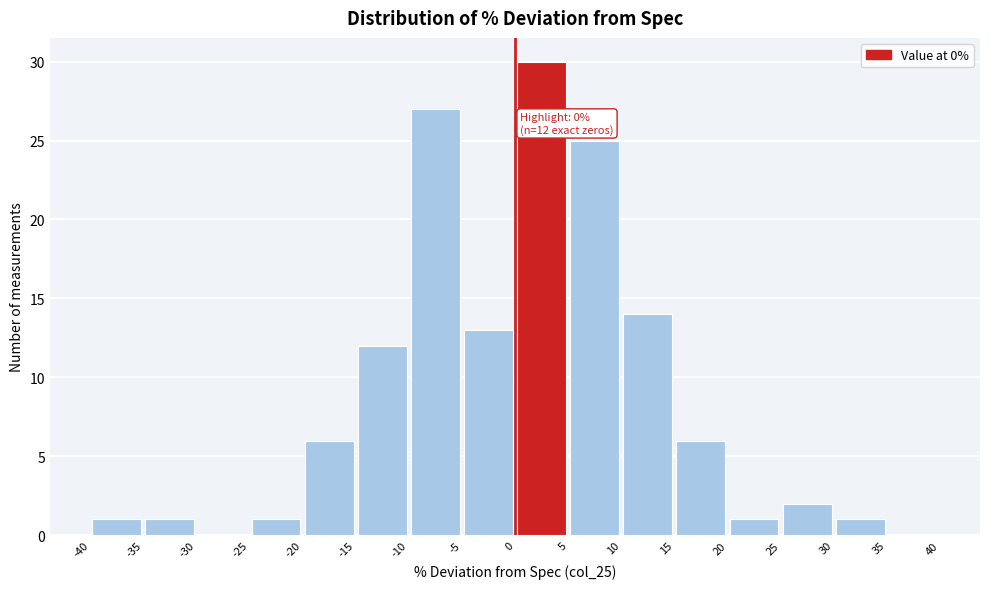

Which range on the x-axis has the tallest bar?

0 to 5